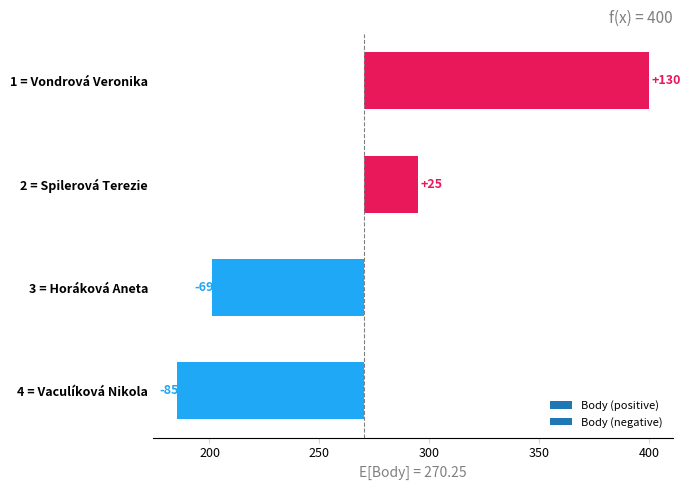

How many categories are shown in the chart?

4